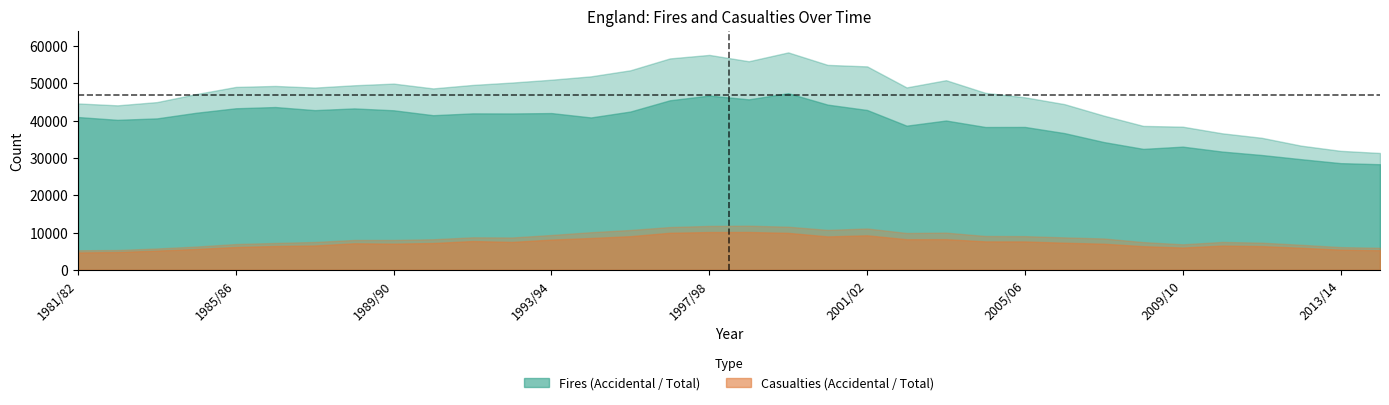

True or false: Accidental Fires and Accidental Casualties cross at least once.

False